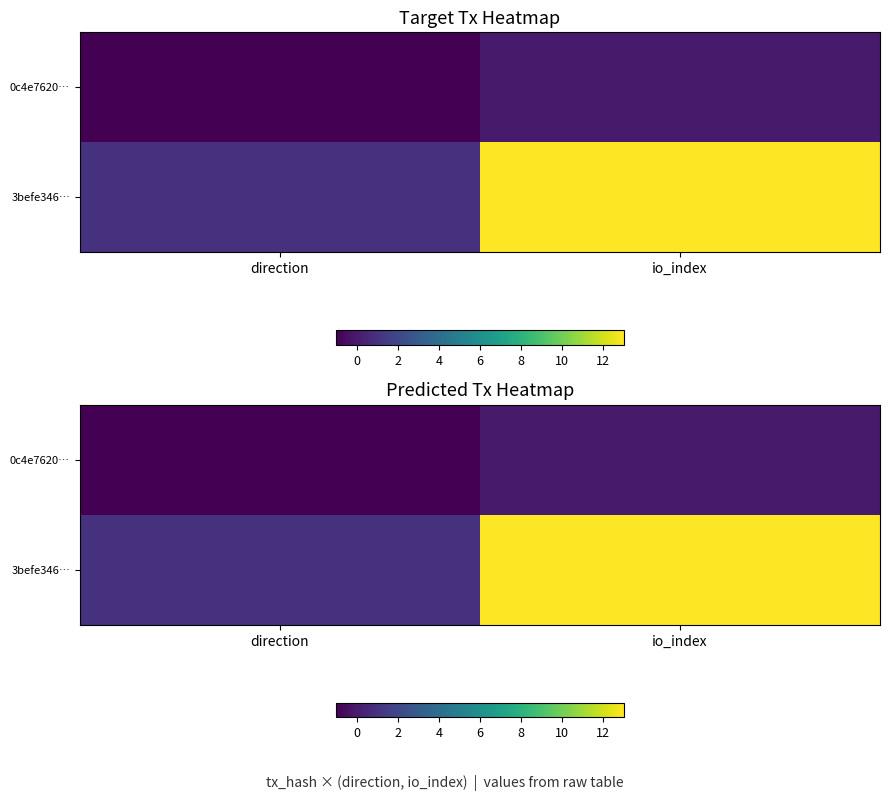

Rank the categories by 3befe346… value from lowest to highest.

direction, io_index